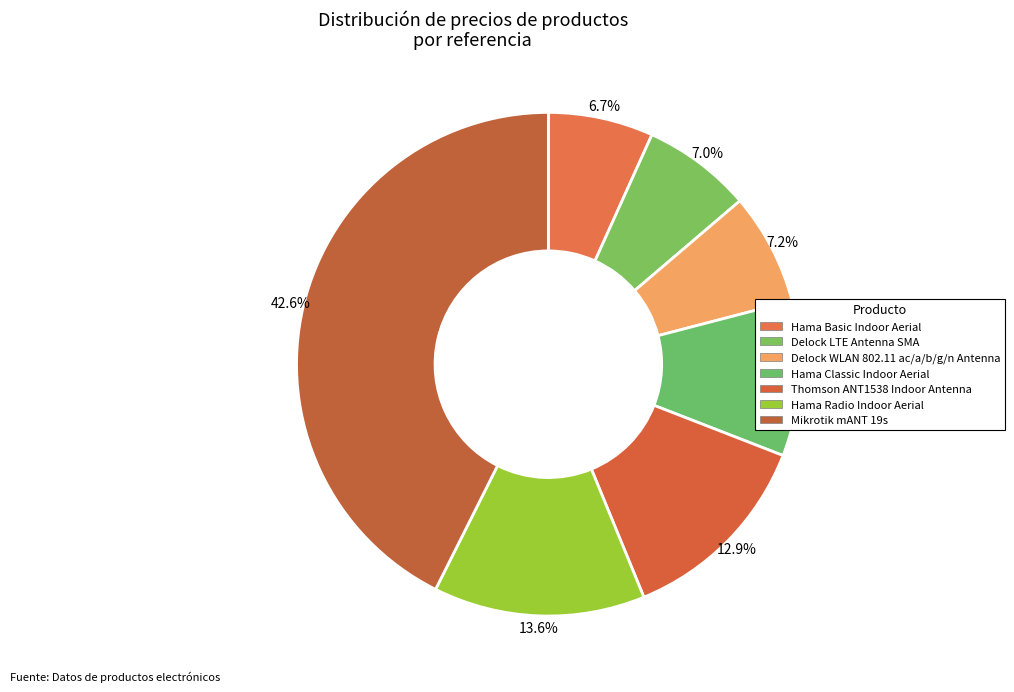

How many slices are in this pie chart?

7